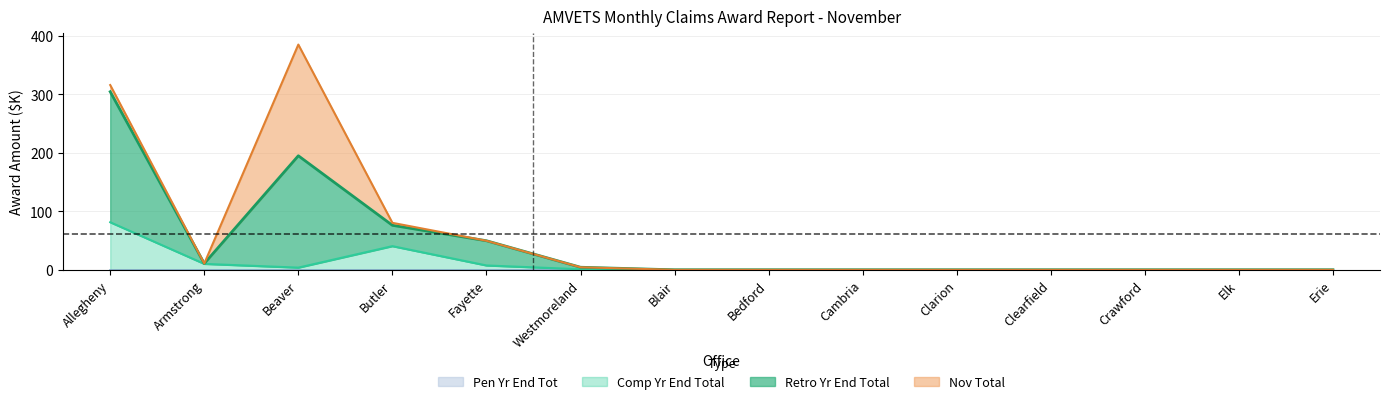

At which category does Comp Yr End Total reach its first local valley?

Beaver